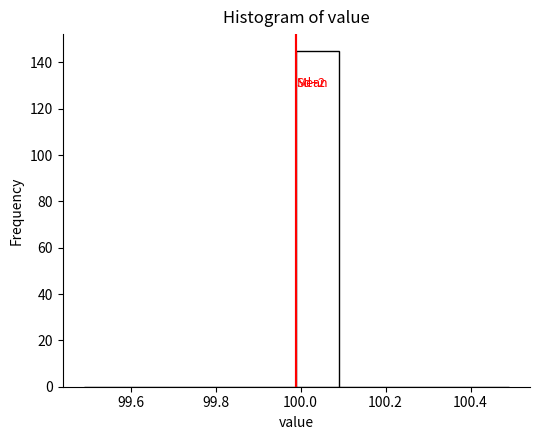

Which range on the x-axis has the tallest bar?

99.99 to 100.09